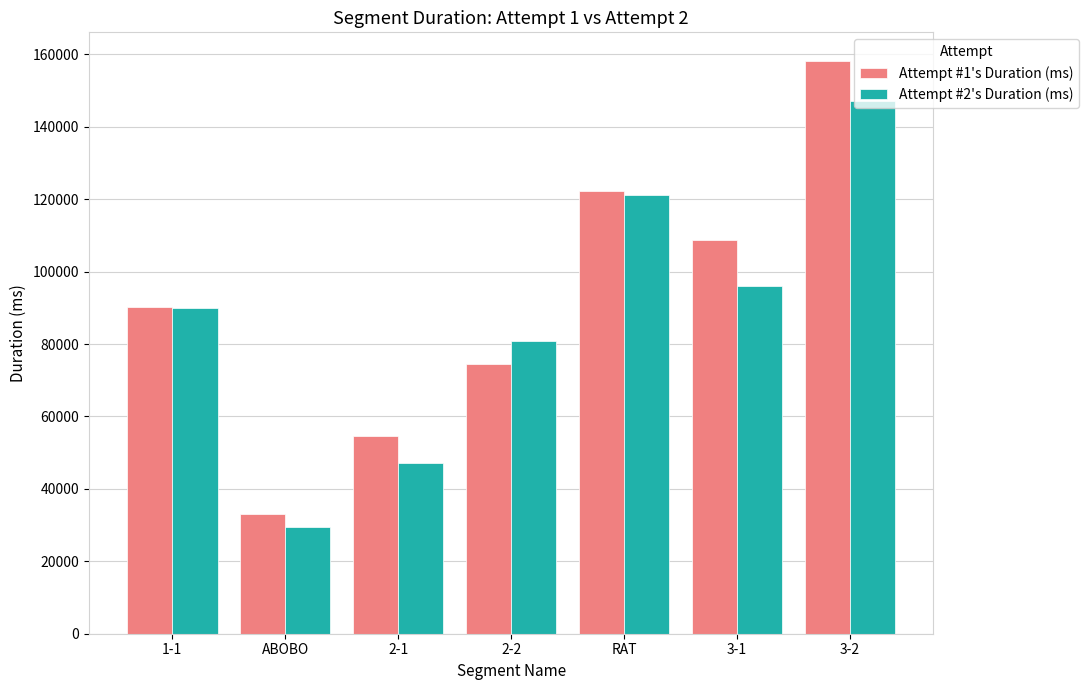

At ABOBO, list the series in order from largest to smallest.

Attempt #1's Duration (ms), Attempt #2's Duration (ms)